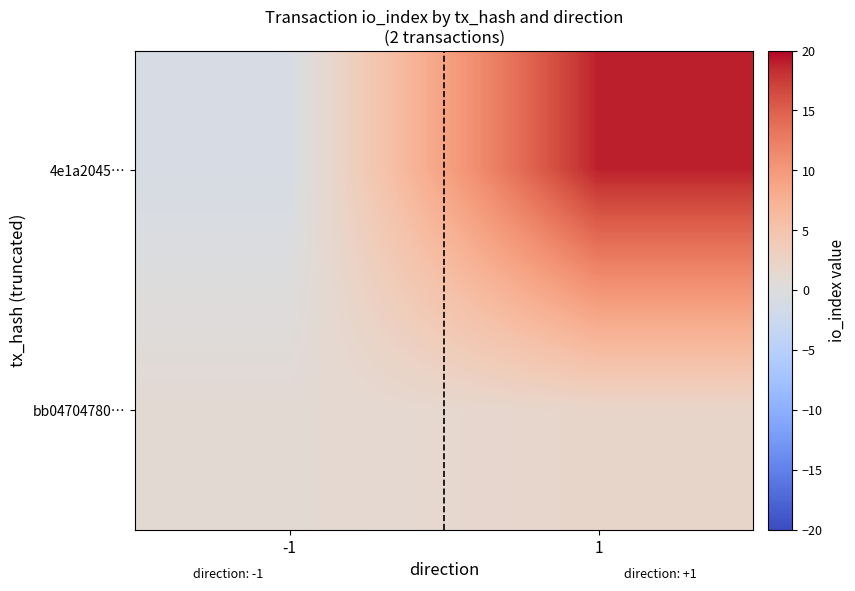

What is the total value across all series at 1?

21